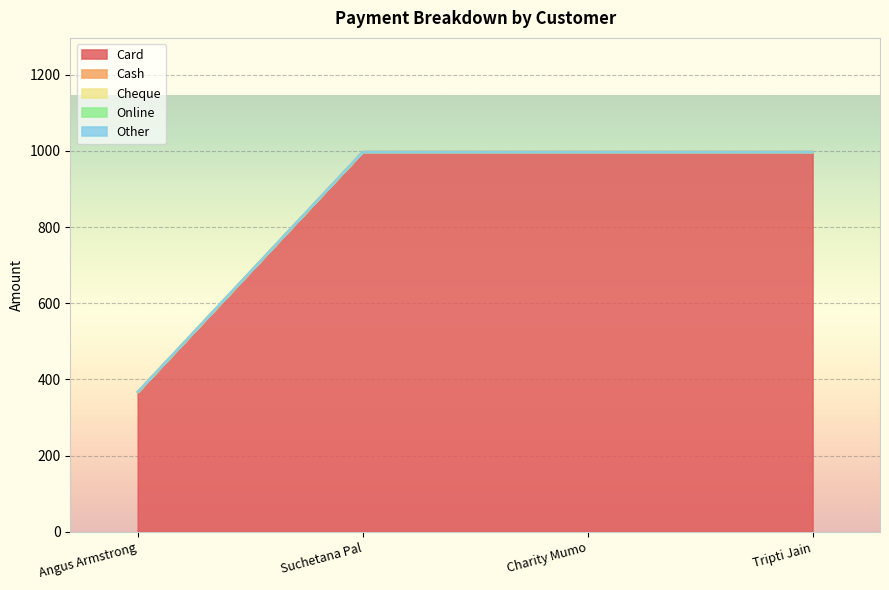

What is the label of the 3rd point from the right?

Suchetana Pal